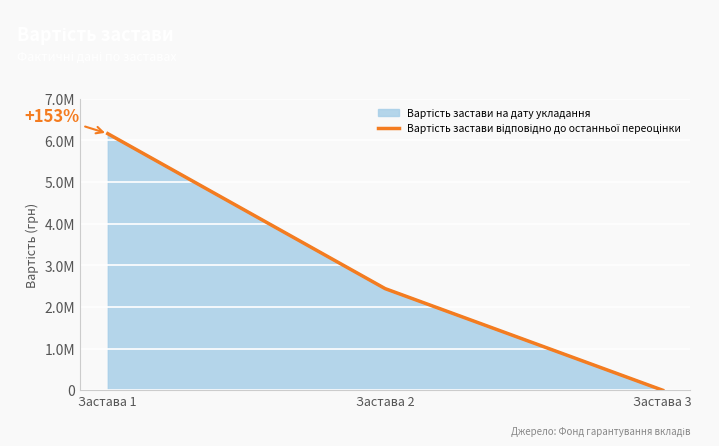

How many lines are shown in the chart?

1